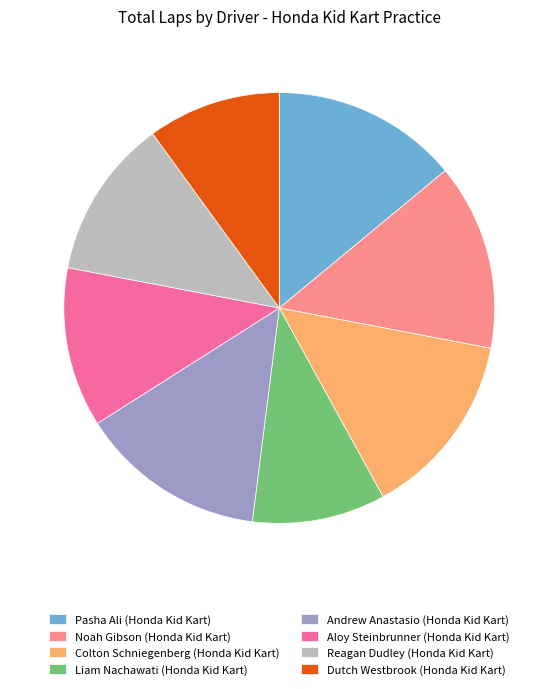

How many slices are in this pie chart?

8